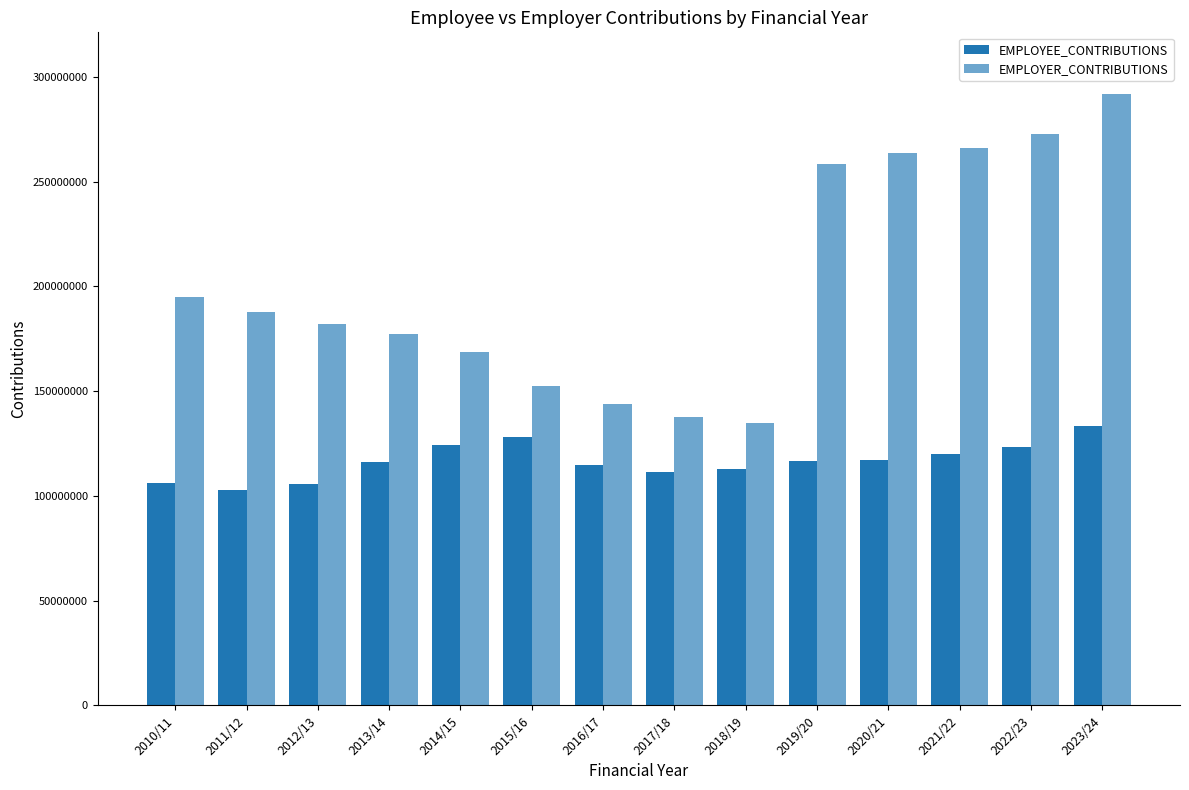

Count the number of categories in the chart.

14